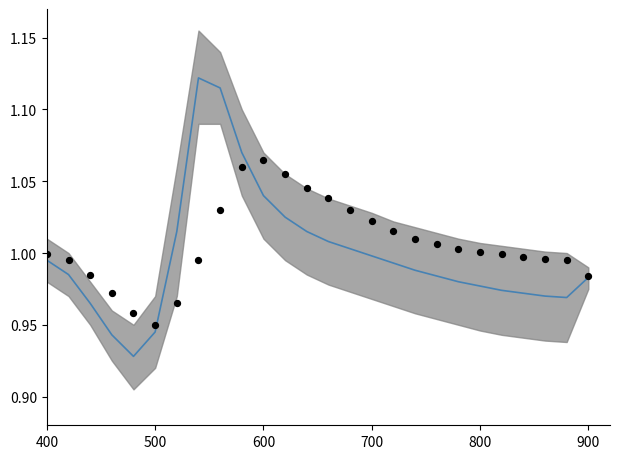

Which series reaches the maximum Y coordinate?

fitted curve